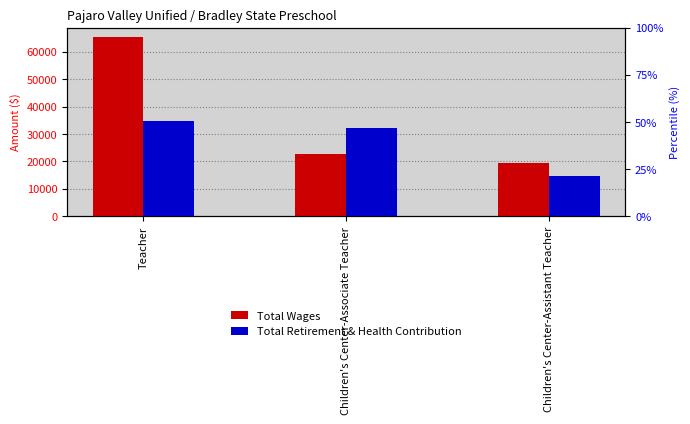

Reading right to left, extract all data points from this chart.

Total Wages: Children's Center-Assistant Teacher=19284	Children's Center-Associate Teacher=22908	Teacher=65417
Total Retirement & Health Contribution: Children's Center-Assistant Teacher=14694	Children's Center-Associate Teacher=32272	Teacher=34873